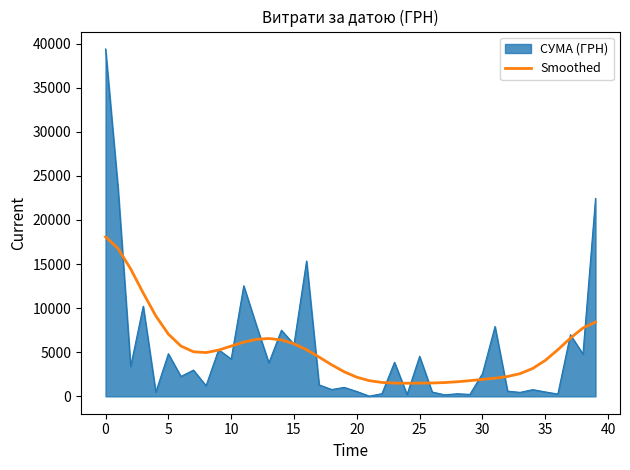

Which series has the largest range (max minus min)?

СУМА (ГРН)